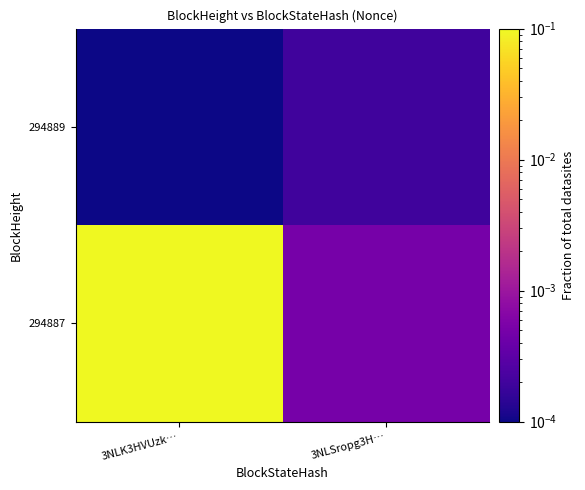

Rank the series by their average value, from lowest to highest.

294889, 294887